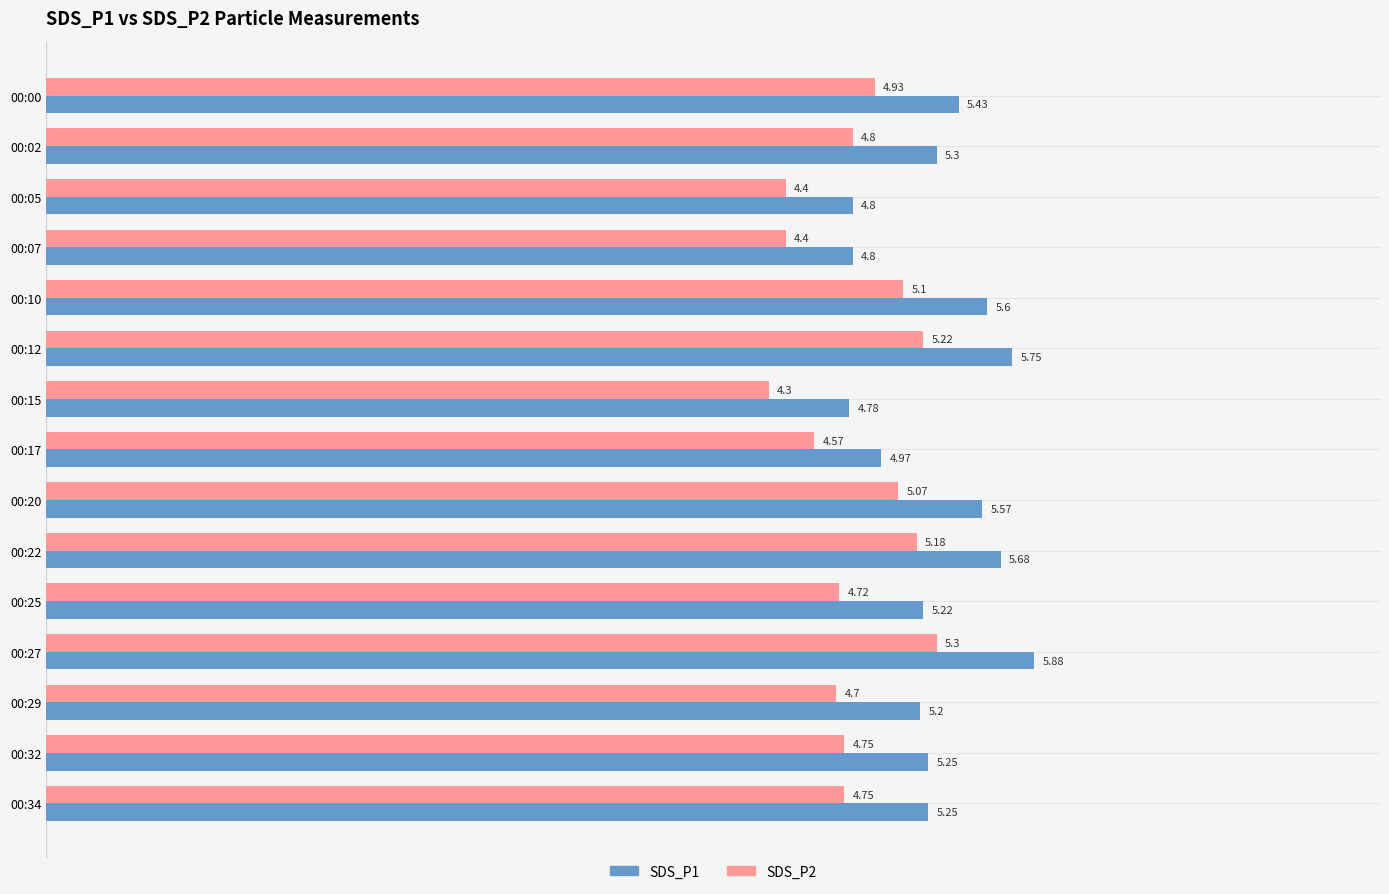

At which category is the sum across all series the highest?

00:27